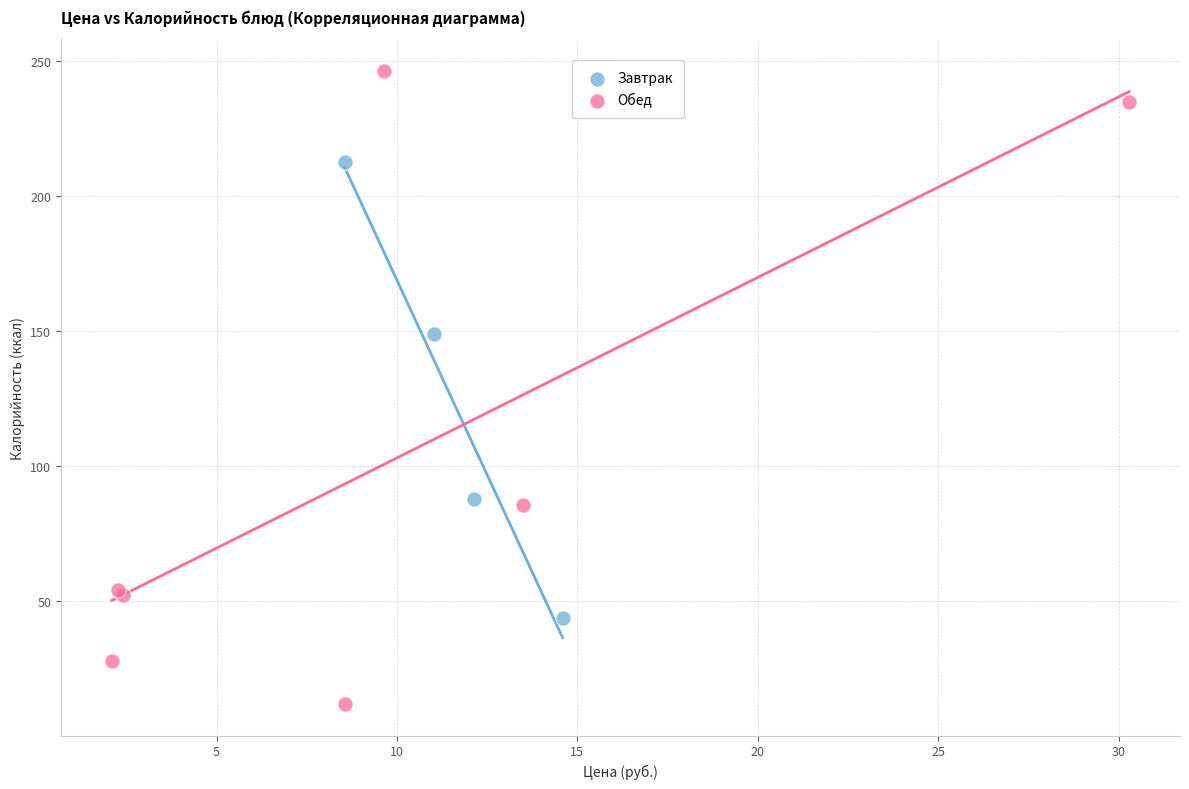

Which series contains the lowest Y value?

Обед